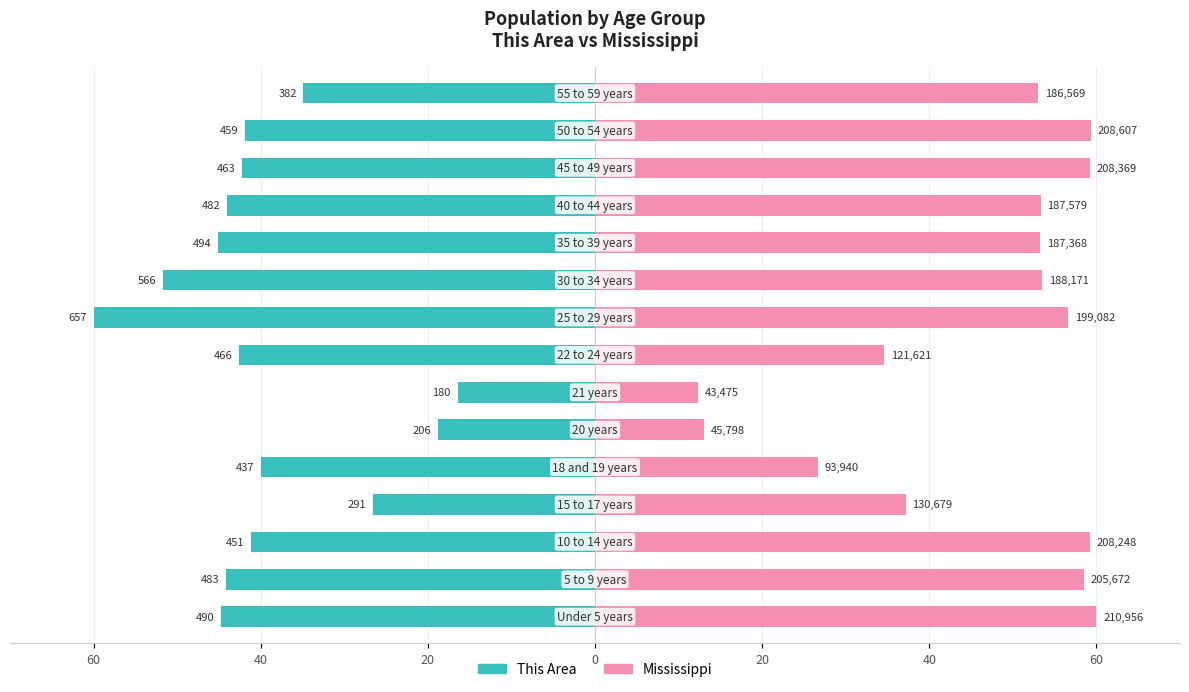

How many bars are there in each group?

2